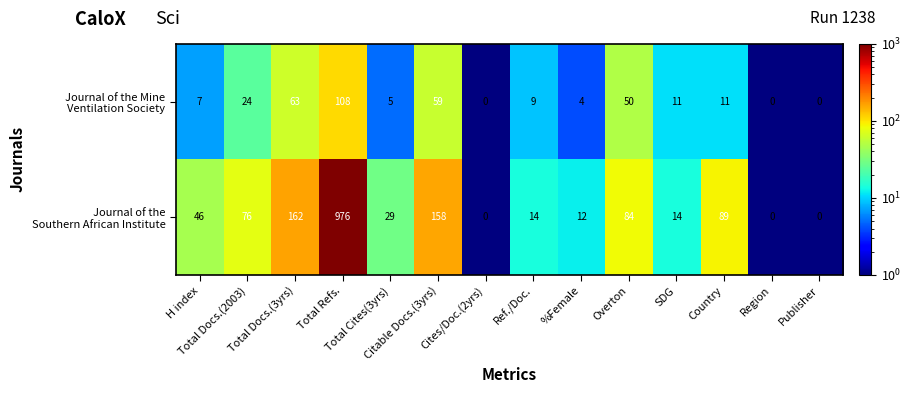

What is the maximum value shown in the chart?

976